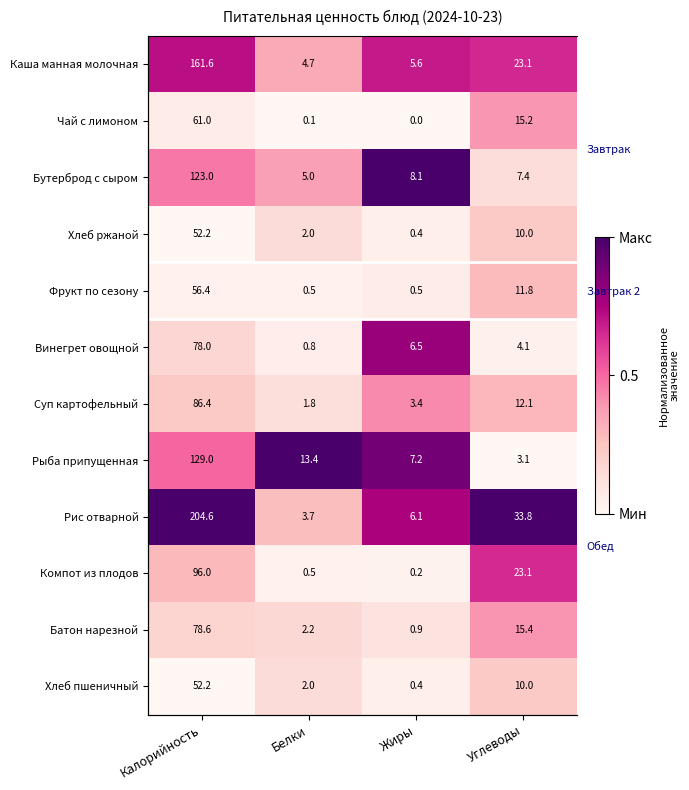

Which label corresponds to the smallest value in the chart?

Белки